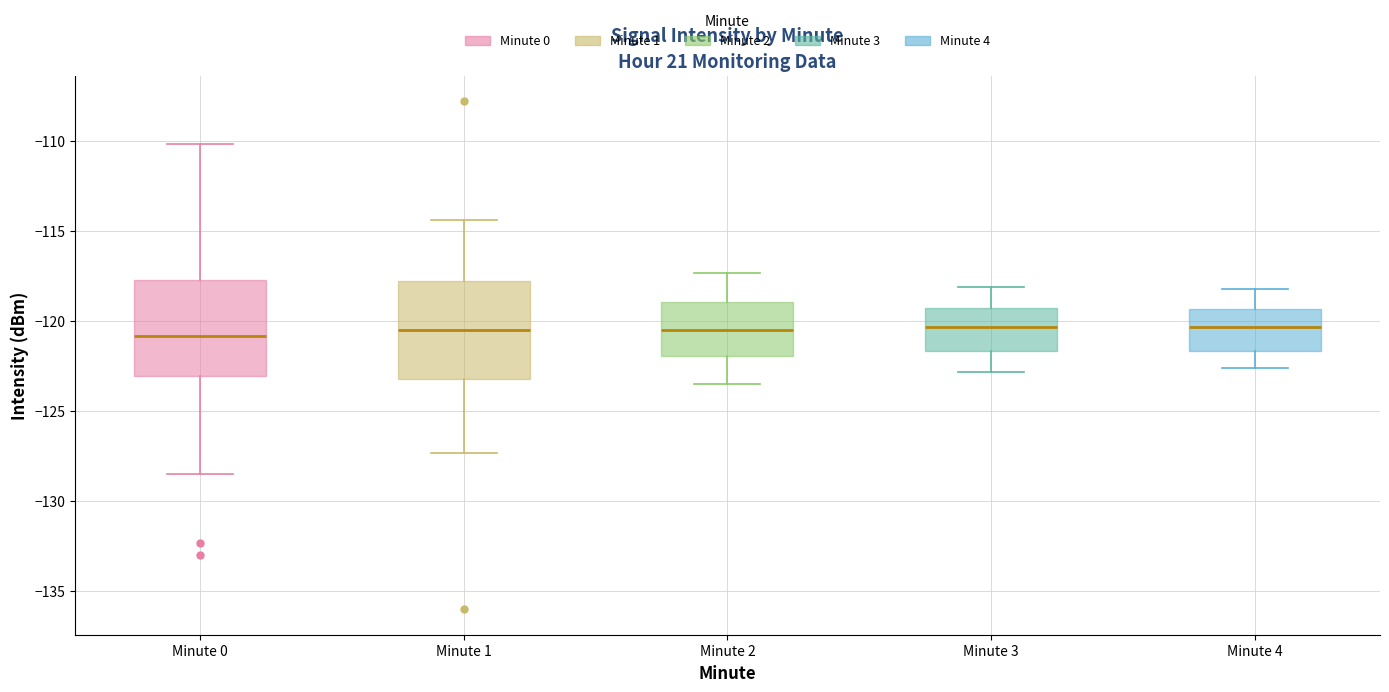

Reading left to right, transcribe this box plot: for each box, give where its median line is, the range the box spans, and where its two whiskers end, as read against the y-axis. The values are not printed on the chart, so give them approximately, as read against the axis.

Minute 0: median -121.0, box -123.0 to -117.5, whiskers -128.5 to -110.0
Minute 1: median -120.5, box -123.0 to -118.0, whiskers -127.5 to -114.5
Minute 2: median -120.5, box -122.0 to -119.0, whiskers -123.5 to -117.5
Minute 3: median -120.5, box -121.5 to -119.5, whiskers -123.0 to -118.0
Minute 4: median -120.5, box -121.5 to -119.5, whiskers -122.5 to -118.0